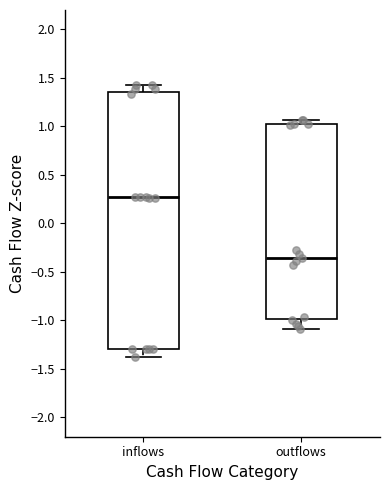

Reading left to right, transcribe this box plot: for each box, give where its median line is, the range the box spans, and where its two whiskers end, as read against the y-axis. The values are not printed on the chart, so give them approximately, as read against the axis.

inflows: median 0.25, box -1.30 to 1.35, whiskers -1.40 to 1.45
outflows: median -0.35, box -1.00 to 1.00, whiskers -1.10 to 1.05